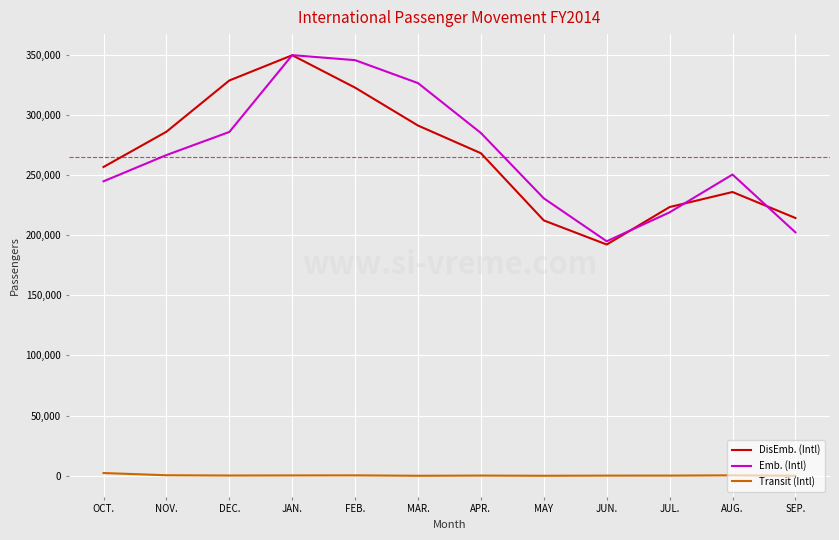

What is the difference between the Transit (Intl) values at JUL. and APR.?

15